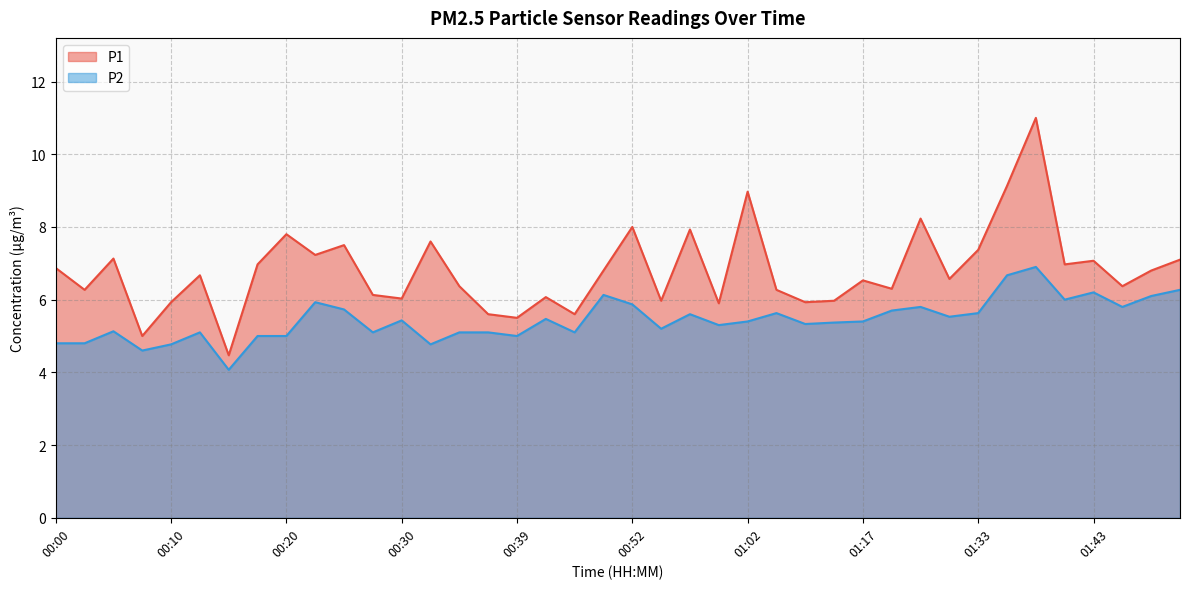

Count the number of categories in the chart.

40